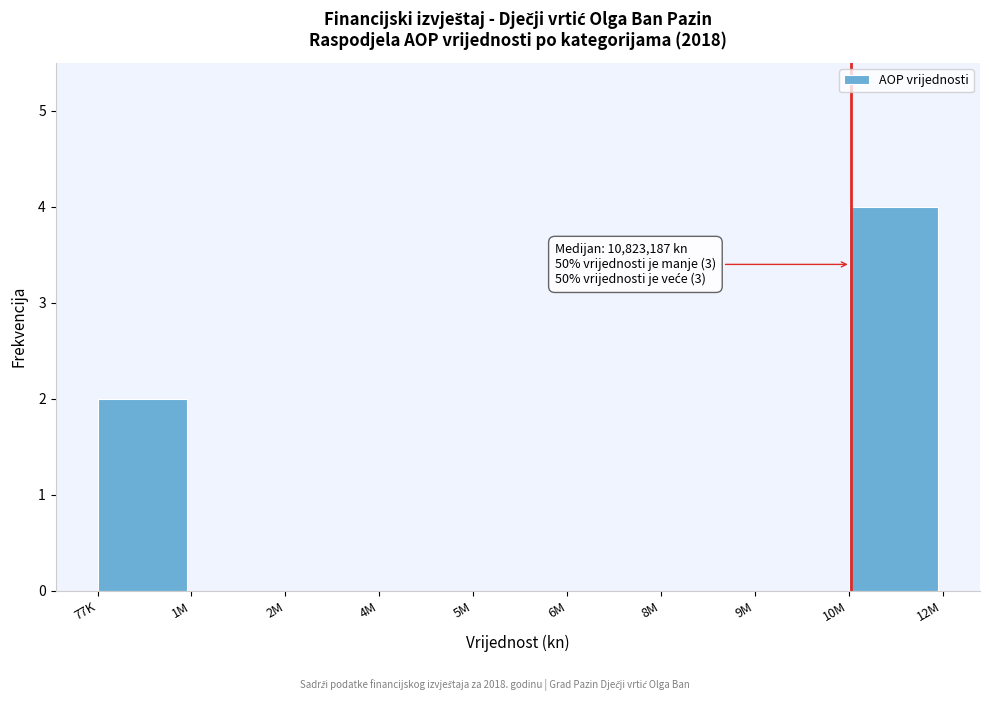

Reading left to right, extract all data points from this chart.

77K=2	1M=0	2M=0	4M=0	5M=0	6M=0	8M=0	9M=0	10M=4